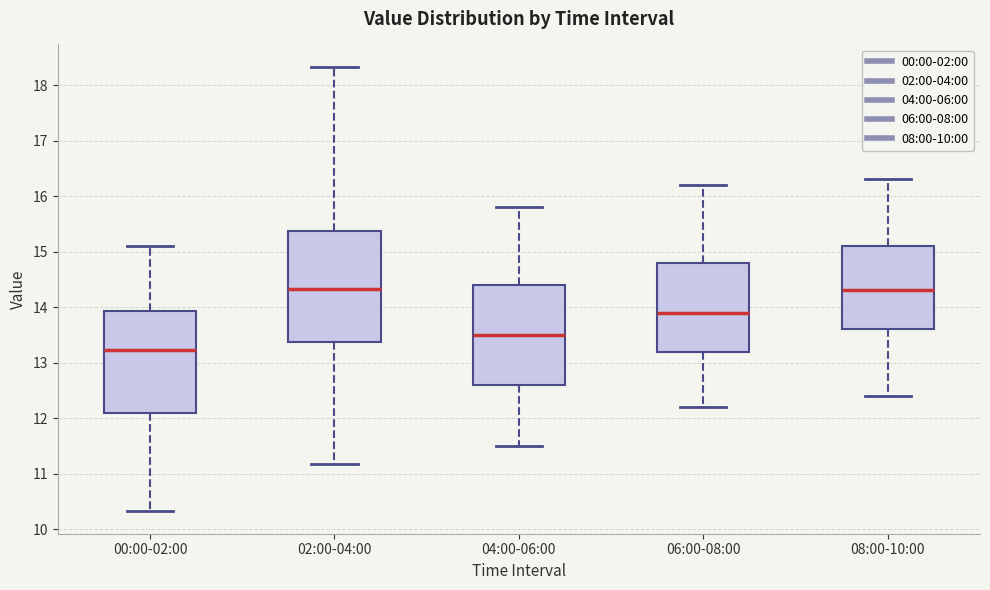

Which box's median line is the lowest?

00:00-02:00